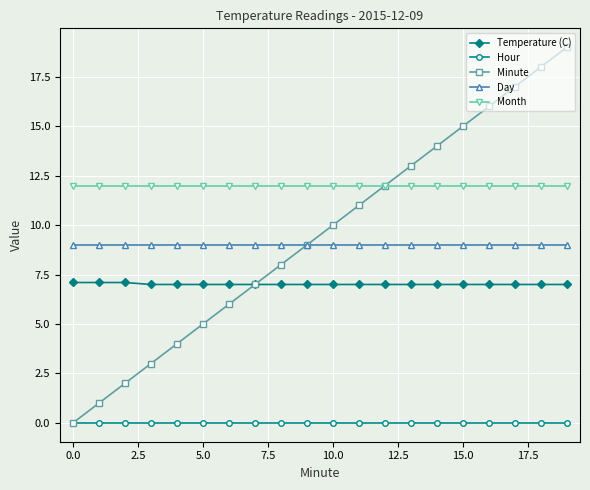

How many lines are shown in the chart?

5